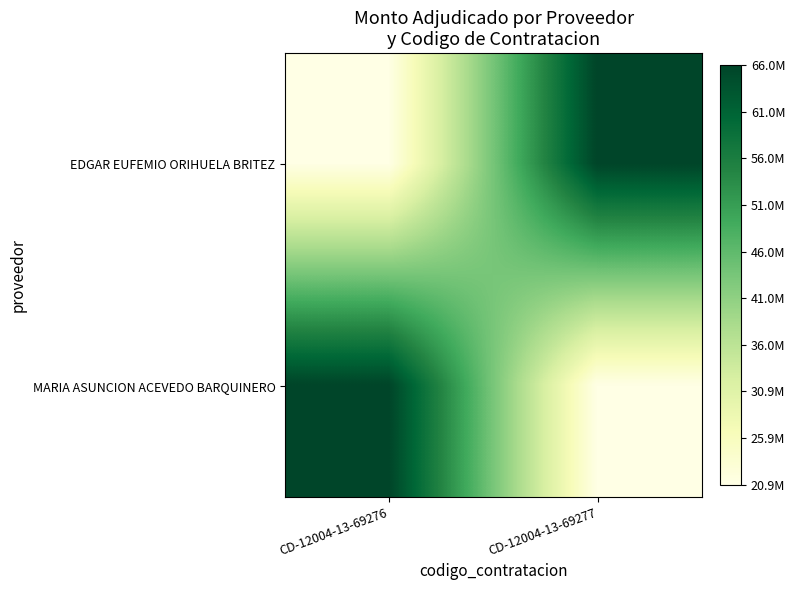

Reading left to right, extract all data points from this chart.

EDGAR EUFEMIO ORIHUELA BRITEZ: CD-12004-13-69276=20930000	CD-12004-13-69277=66000000
MARIA ASUNCION ACEVEDO BARQUINERO: CD-12004-13-69276=66000000	CD-12004-13-69277=20930000